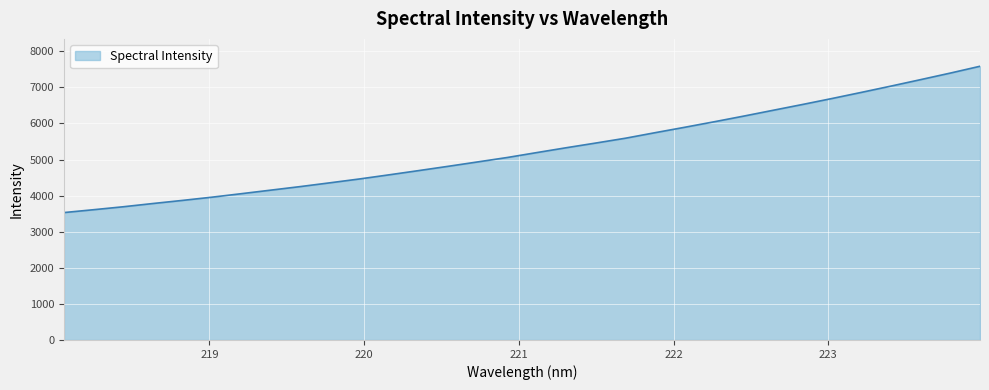

What is the smallest value displayed?

3530.0